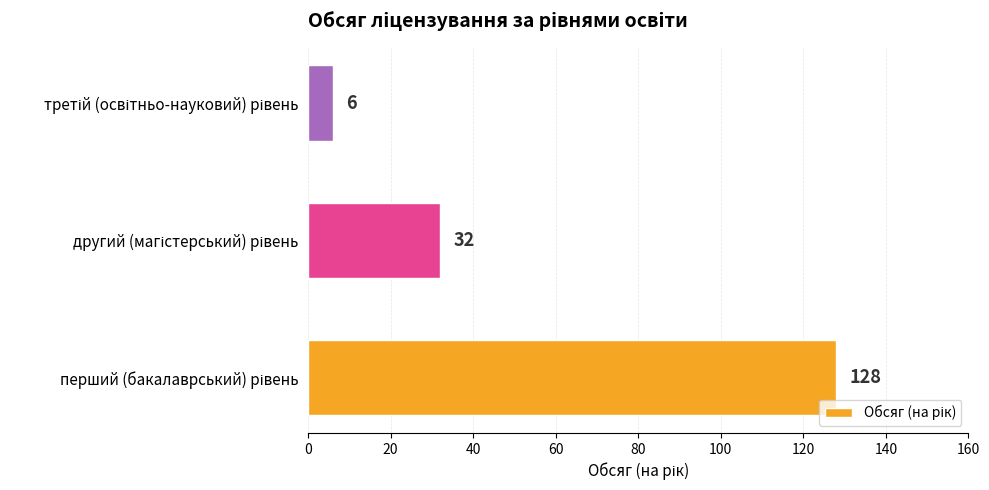

What is the maximum value shown in the chart?

128